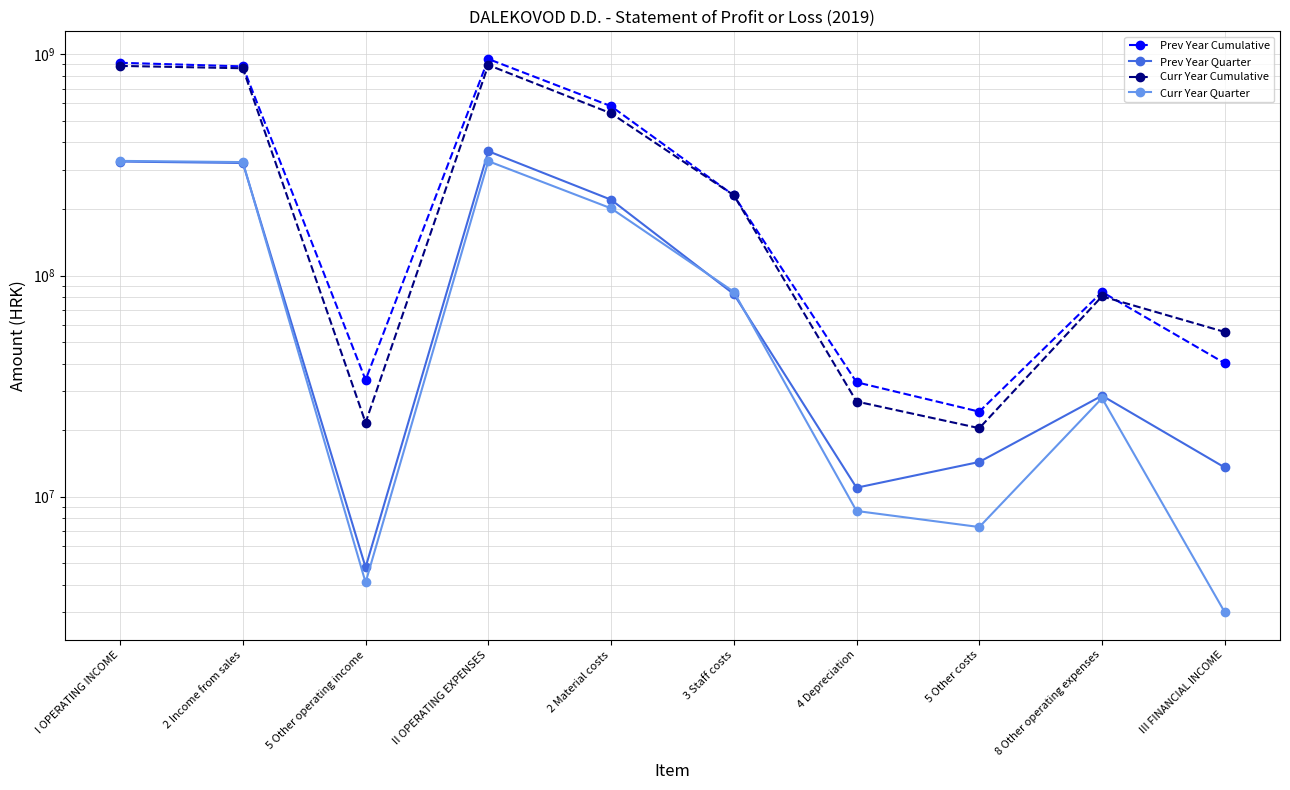

What is the spread (max minus min) of values at III FINANCIAL INCOME?

52564507.0